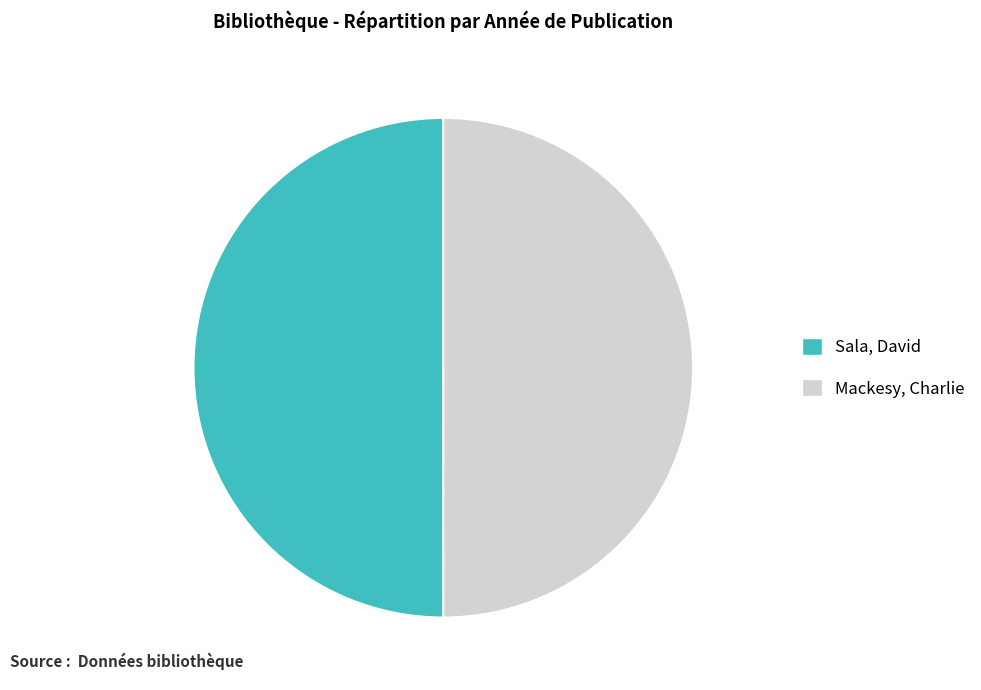

Is the sum of Mackesy, Charlie and Sala, David greater than half?

Yes